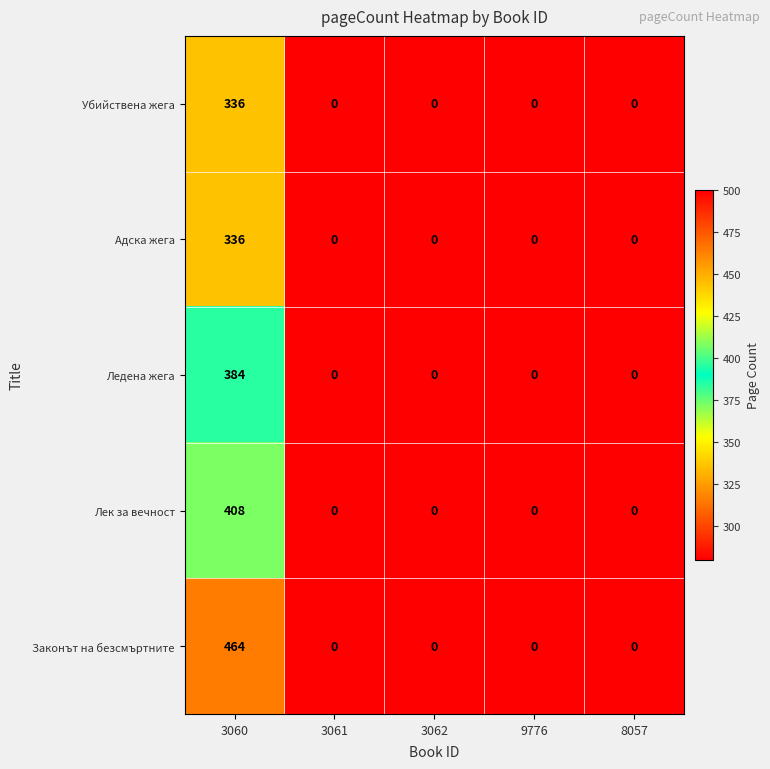

What is the average value of the Законът на безсмъртните series?

93